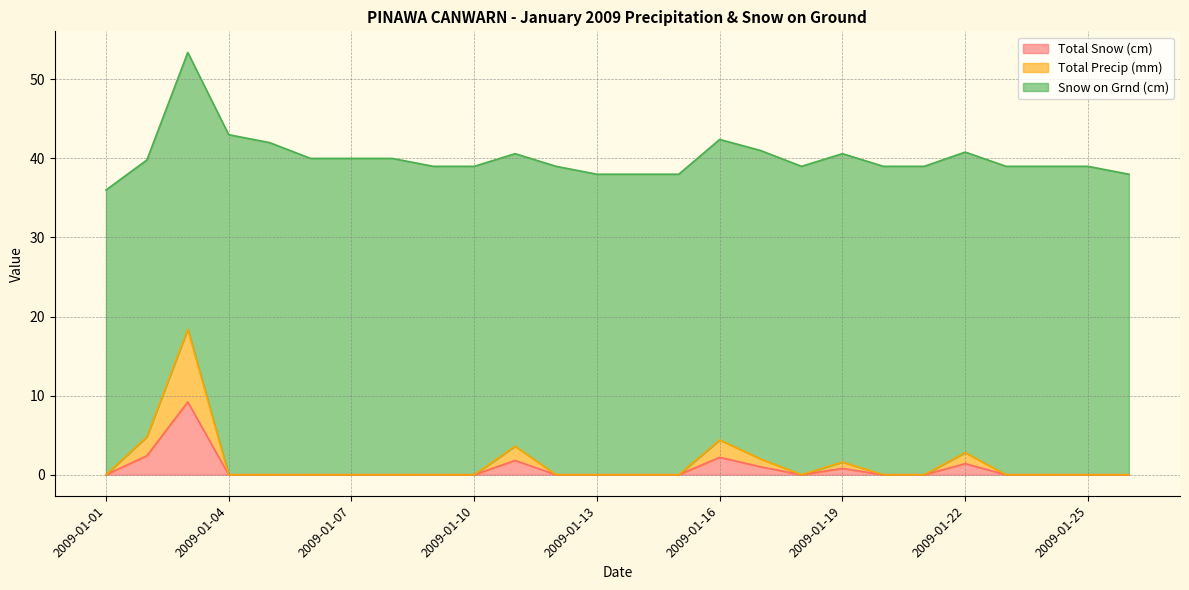

Which series has the largest range (max minus min)?

Total Precip (mm)